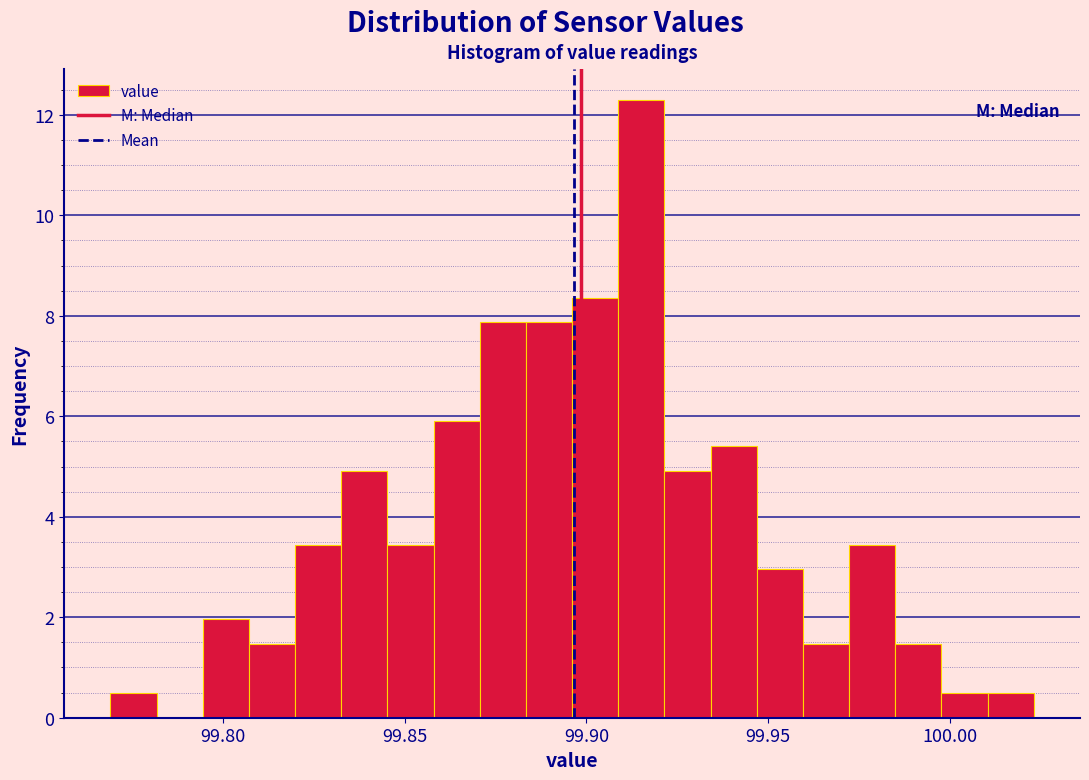

Read against the x-axis, roughly where is the centre of the tallest bar?

99.915